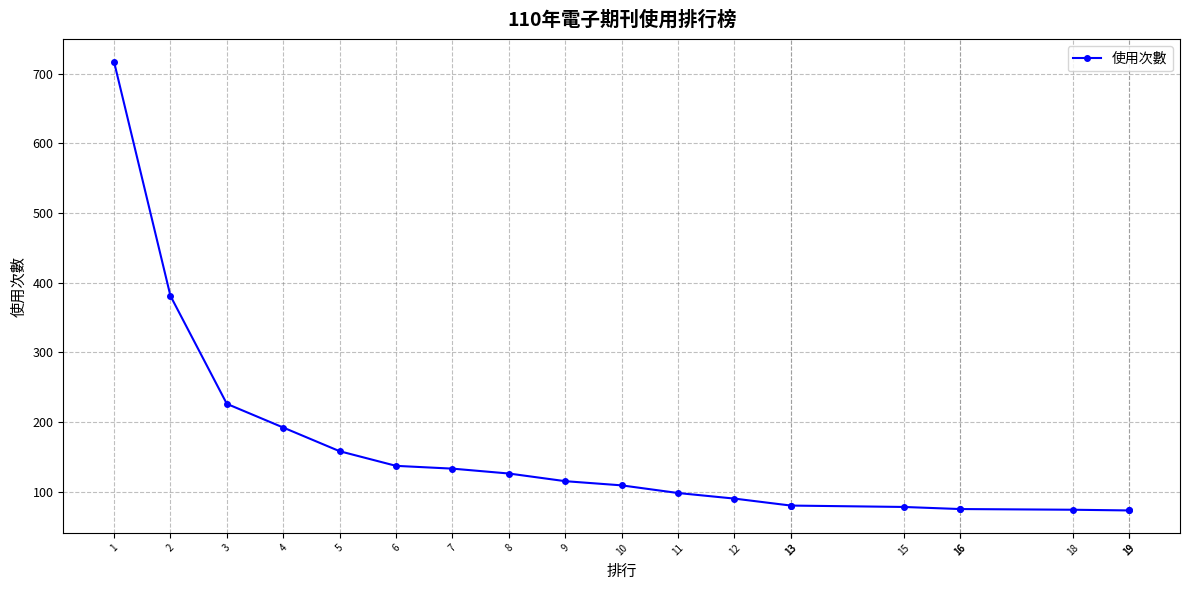

Count the number of data series in this chart.

1